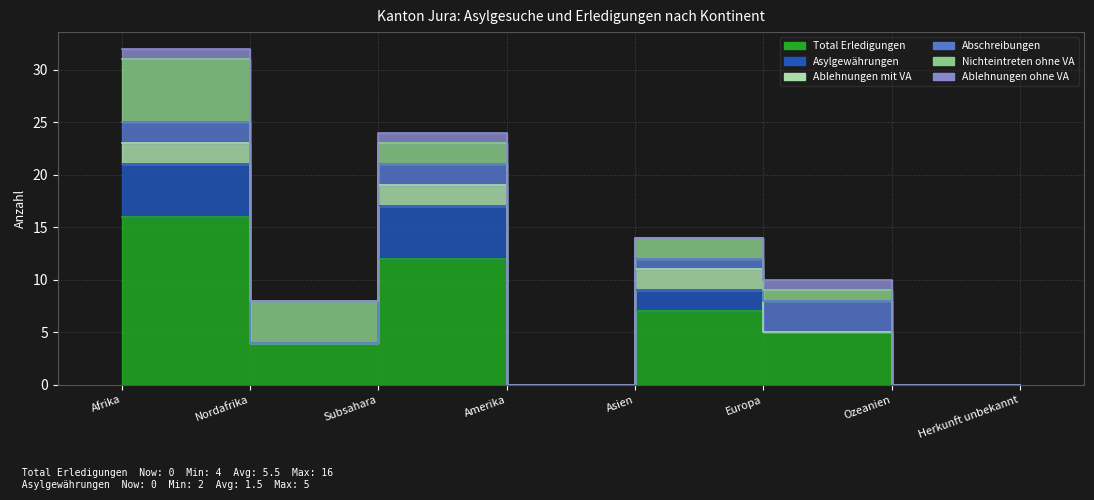

Where is the first local minimum for Total Erledigungen?

Nordafrika